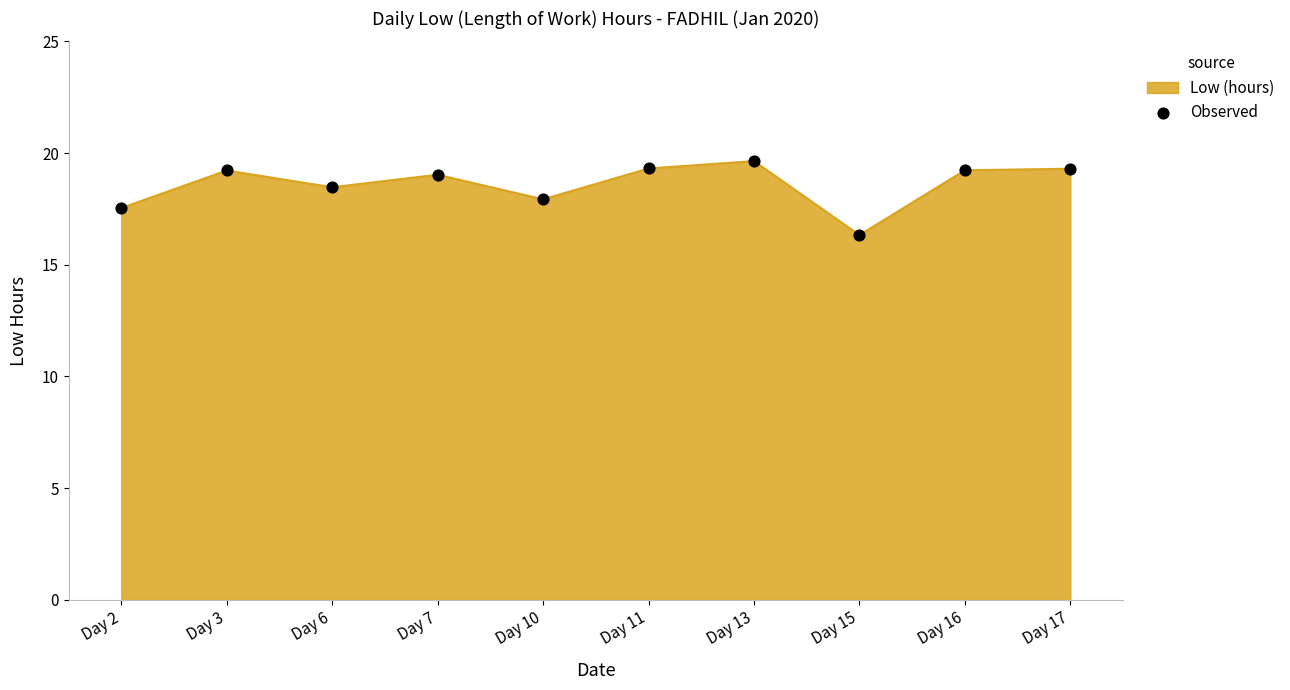

What is the ratio of the value at Day 7 to the value at Day 13?

1.0